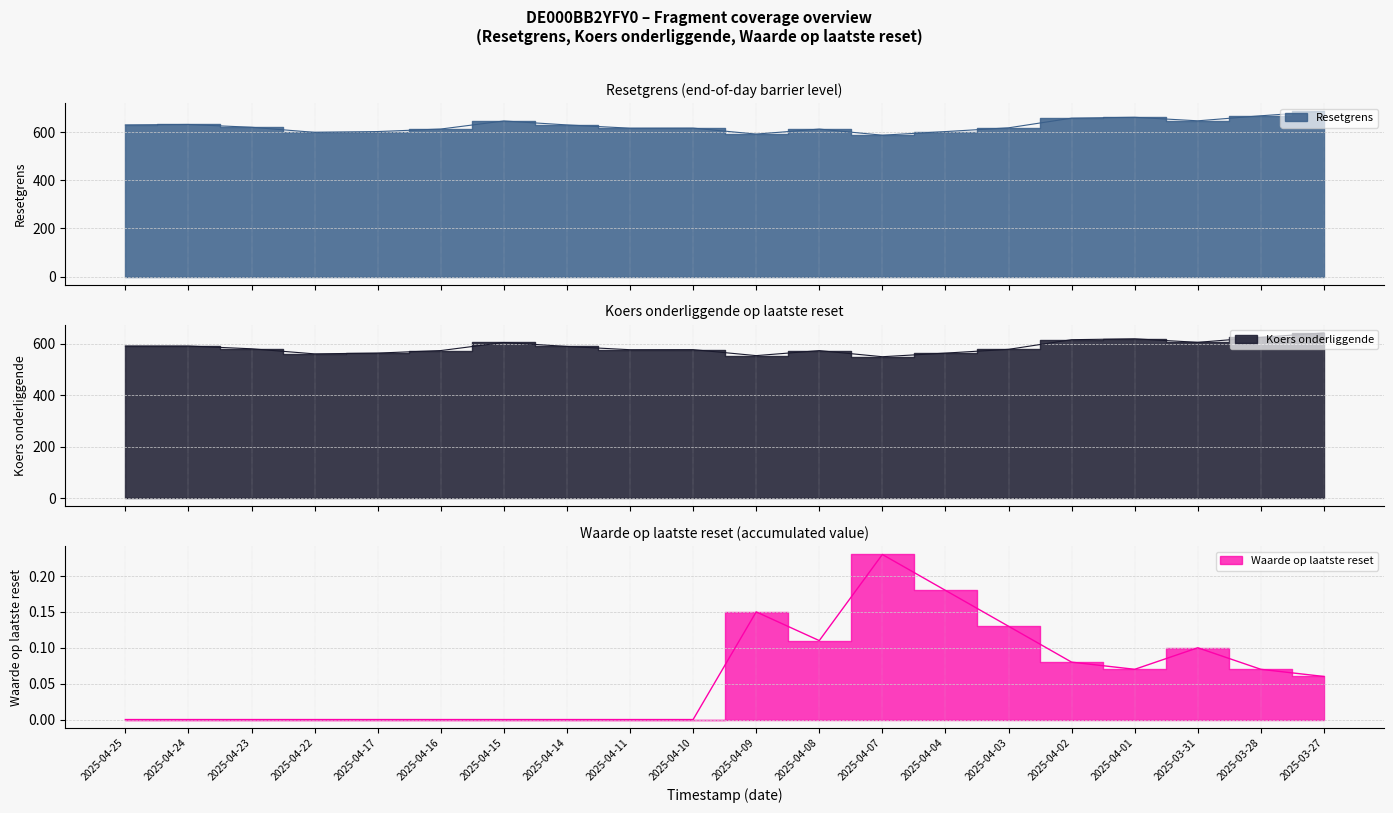

Reading right to left, extract all data points from this chart.

Resetgrens: 2025-03-27=687.5	2025-03-28=669.4	2025-03-31=648.4	2025-04-01=663.1	2025-04-02=659.4	2025-04-03=619.2	2025-04-04=603.6	2025-04-07=588.5	2025-04-08=614.0	2025-04-09=593.1	2025-04-10=618.0	2025-04-11=617.7	2025-04-14=631.3	2025-04-15=647.8	2025-04-16=614.2	2025-04-17=603.7	2025-04-22=600.4	2025-04-23=621.6	2025-04-24=633.1	2025-04-25=631.3
Koers onderliggende: 2025-03-27=642.5	2025-03-28=625.6	2025-03-31=606.0	2025-04-01=619.7	2025-04-02=616.3	2025-04-03=578.7	2025-04-04=564.1	2025-04-07=550.0	2025-04-08=573.8	2025-04-09=554.3	2025-04-10=577.6	2025-04-11=577.3	2025-04-14=590.0	2025-04-15=605.4	2025-04-16=574.0	2025-04-17=564.2	2025-04-22=561.1	2025-04-23=580.9	2025-04-24=591.7	2025-04-25=591.7
Waarde op laatste reset: 2025-03-27=0.1	2025-03-28=0.1	2025-03-31=0.1	2025-04-01=0.1	2025-04-02=0.1	2025-04-03=0.1	2025-04-04=0.2	2025-04-07=0.2	2025-04-08=0.1	2025-04-09=0.1	2025-04-10=0.0	2025-04-11=0.0	2025-04-14=0.0	2025-04-15=0.0	2025-04-16=0.0	2025-04-17=0.0	2025-04-22=0.0	2025-04-23=0.0	2025-04-24=0.0	2025-04-25=0.0